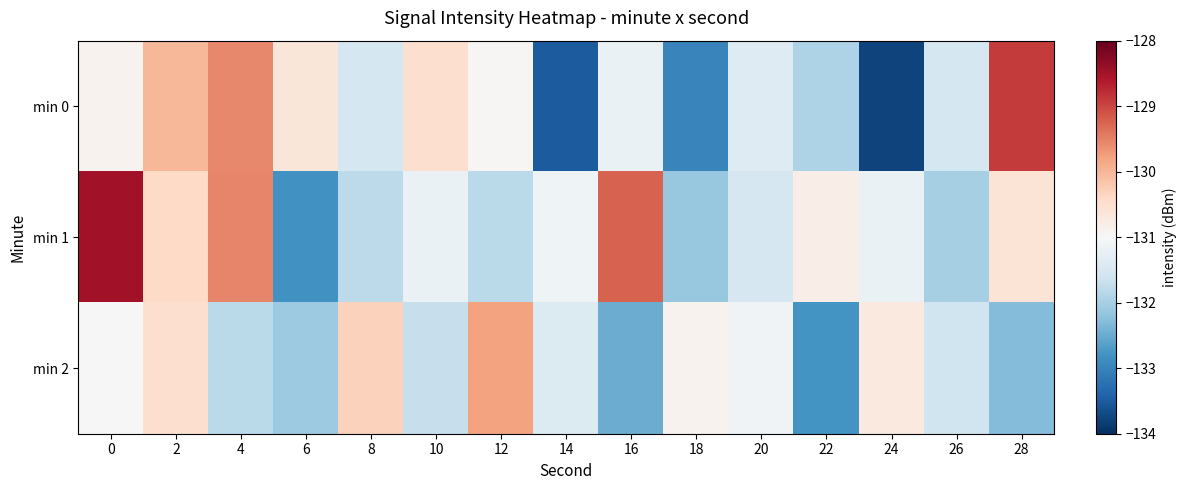

Reading right to left, what are all the values shown in this chart?

min 0: 28=-128.9	26=-131.5	24=-133.8	22=-131.9	20=-131.4	18=-133.0	16=-131.2	14=-133.5	12=-131.0	10=-130.5	8=-131.5	6=-130.6	4=-129.6	2=-130.0	0=-130.9
min 1: 28=-130.6	26=-132.0	24=-131.2	22=-130.8	20=-131.5	18=-132.1	16=-129.2	14=-131.1	12=-131.8	10=-131.2	8=-131.8	6=-132.8	4=-129.5	2=-130.4	0=-128.5
min 2: 28=-132.3	26=-131.6	24=-130.7	22=-132.8	20=-131.1	18=-130.9	16=-132.5	14=-131.4	12=-129.8	10=-131.7	8=-130.3	6=-132.1	4=-131.8	2=-130.5	0=-131.0